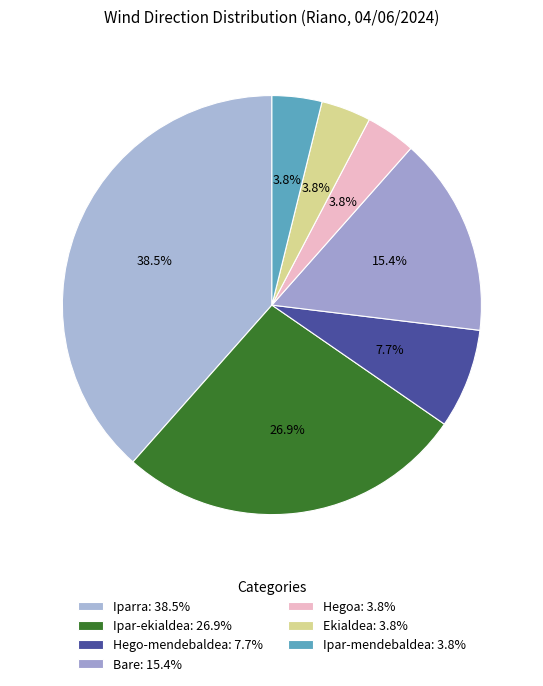

True or false: Hego-mendebaldea accounts for 8% of the total.

True